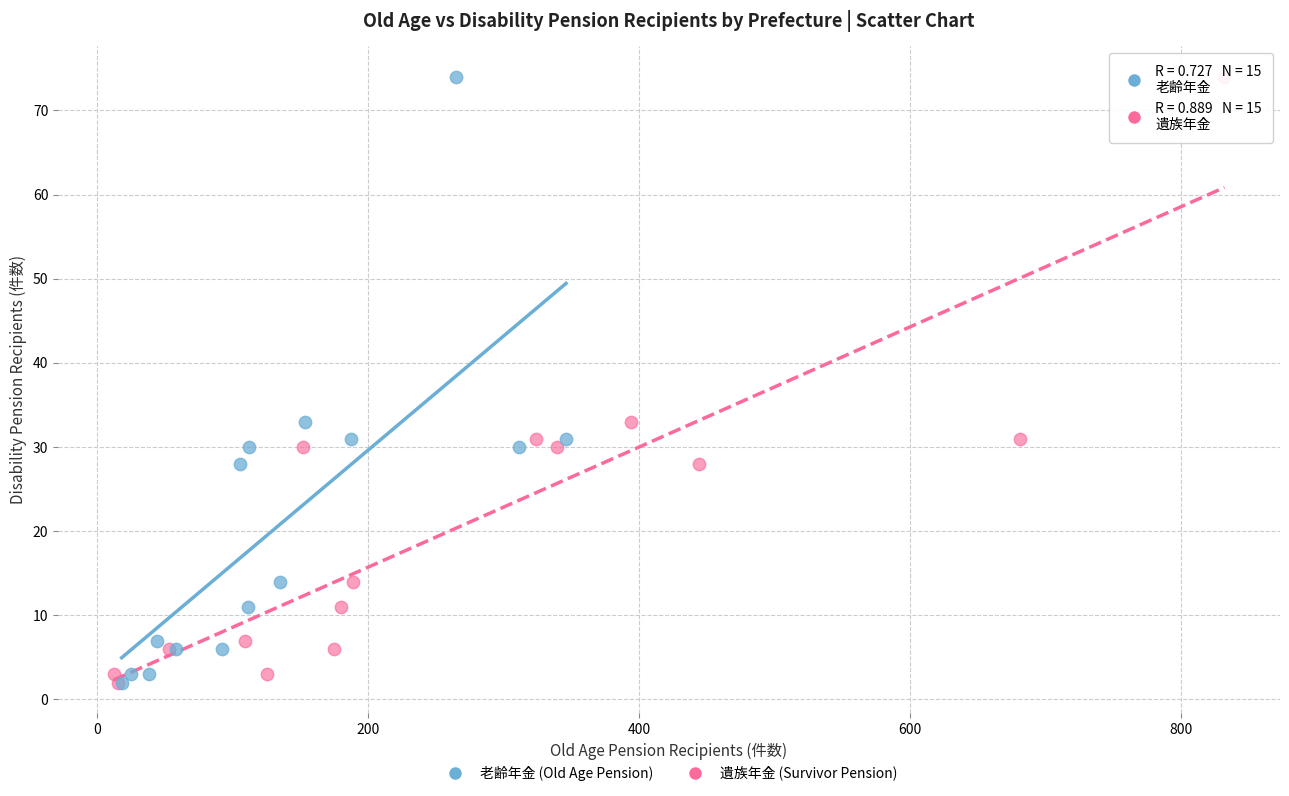

What are all the series names shown in the legend?

老齢年金 (Old Age Pension), 遺族年金 (Survivor Pension)